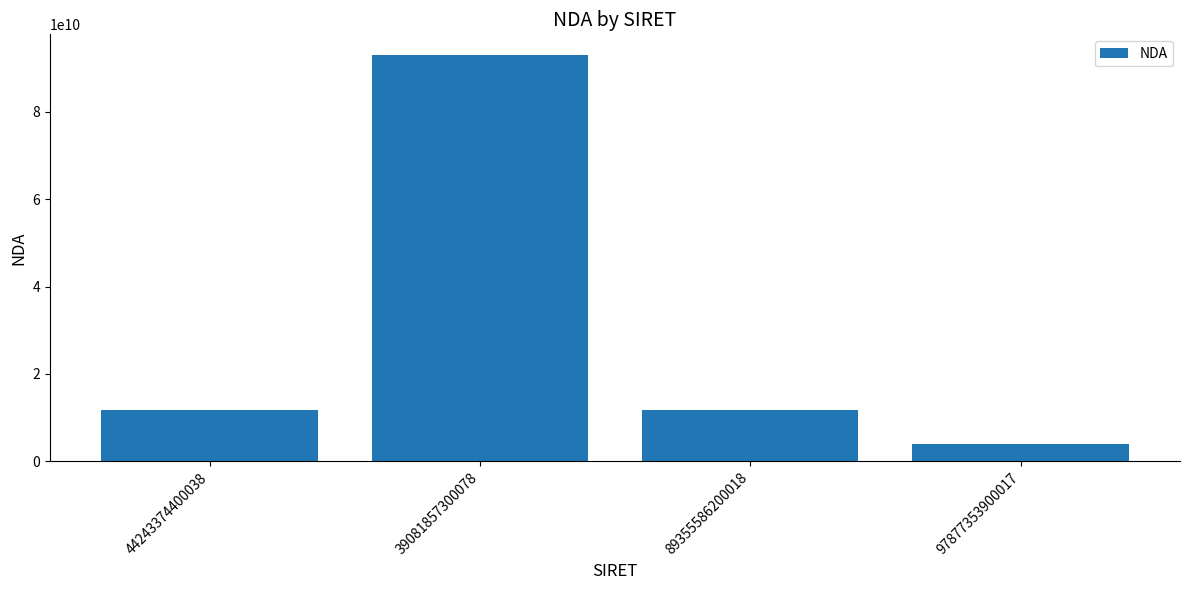

Approximately how many times larger is the value at 89355586200018 compared to 44243374400038?

1.0